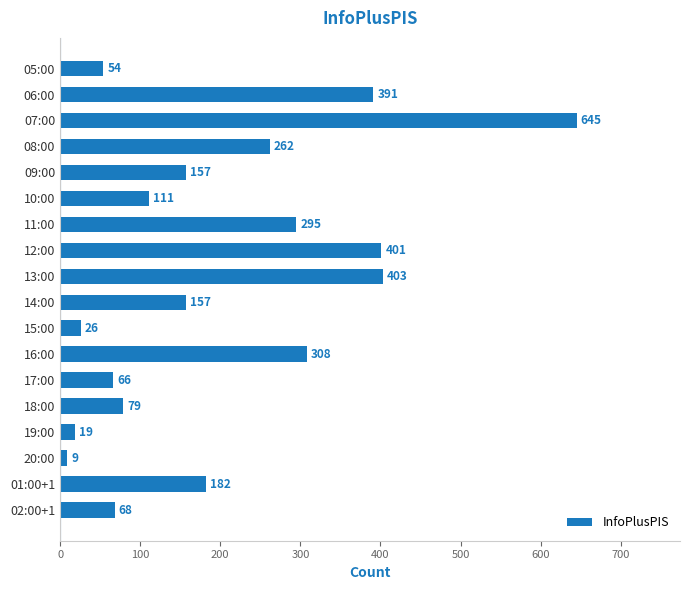

How many series are shown in this chart?

1